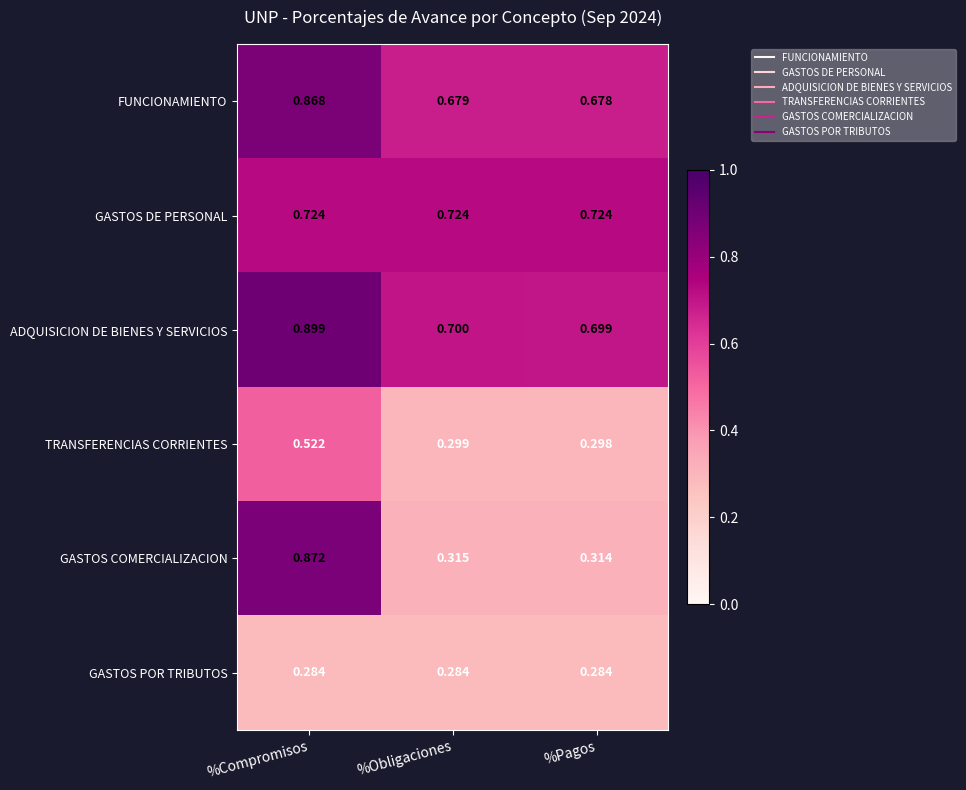

Which label corresponds to the largest value in the chart?

%Compromisos